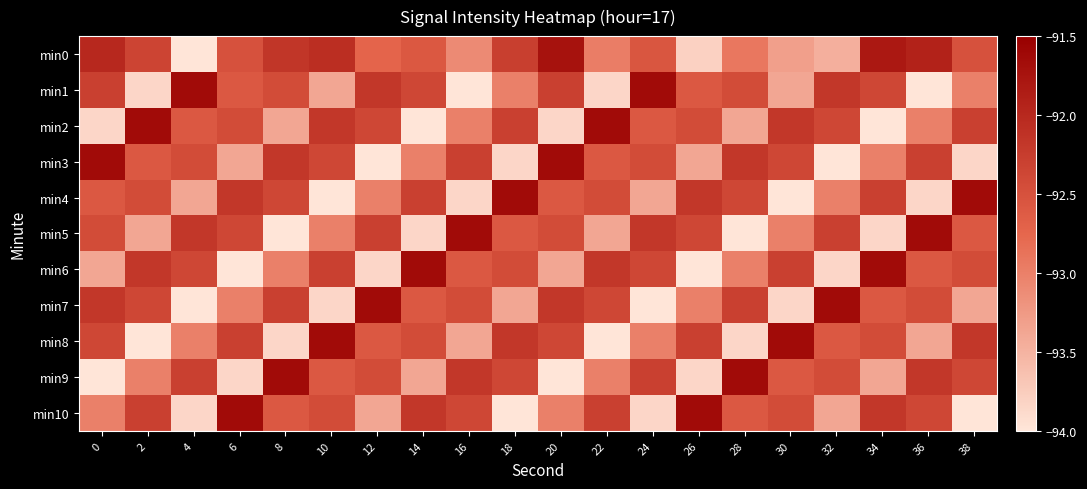

What is the maximum value shown in the chart?

-91.6